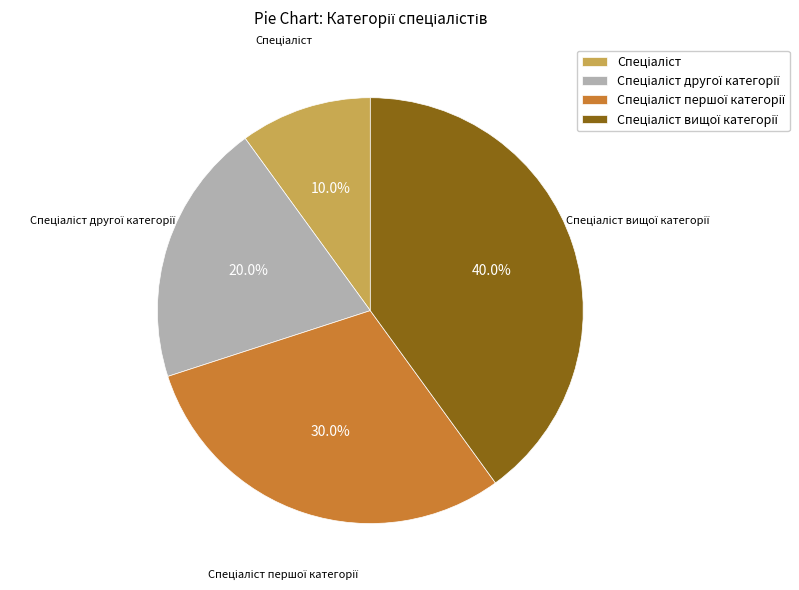

Does any single category account for the majority?

No